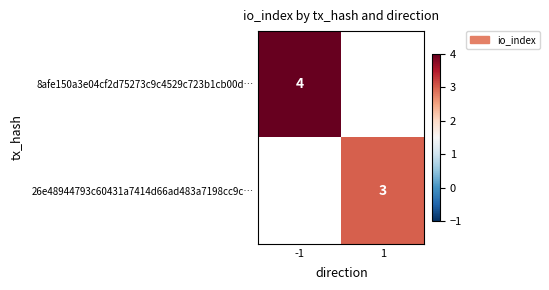

What is the smallest value displayed?

3.0